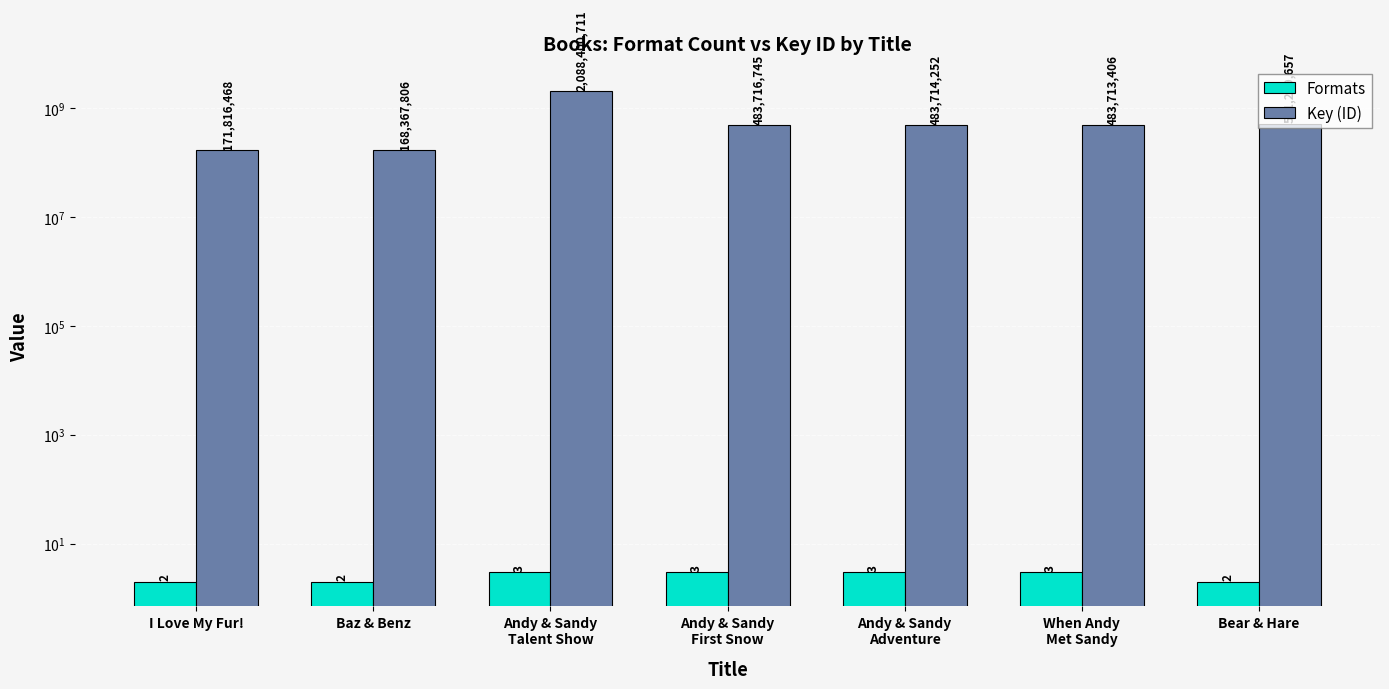

What is the label of the 1st bar from the left?

I Love My Fur!